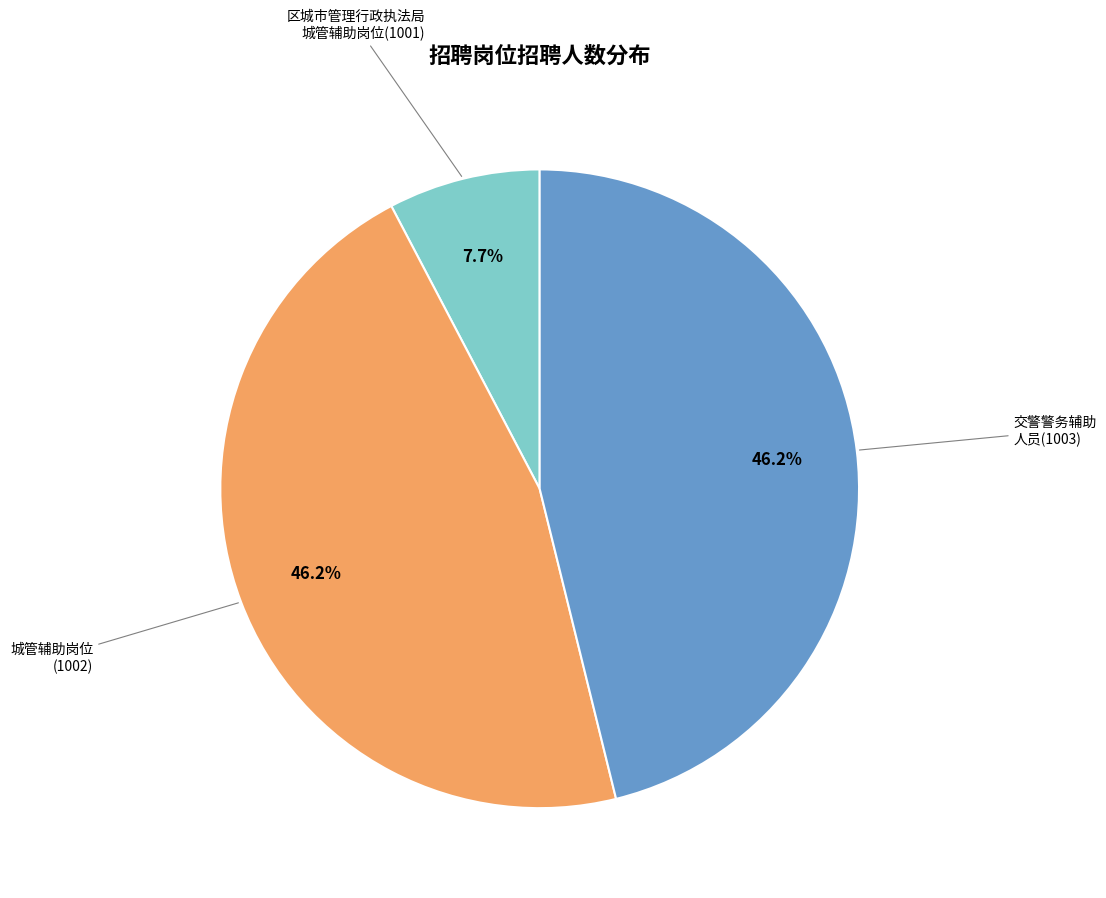

Does any single category account for the majority?

No